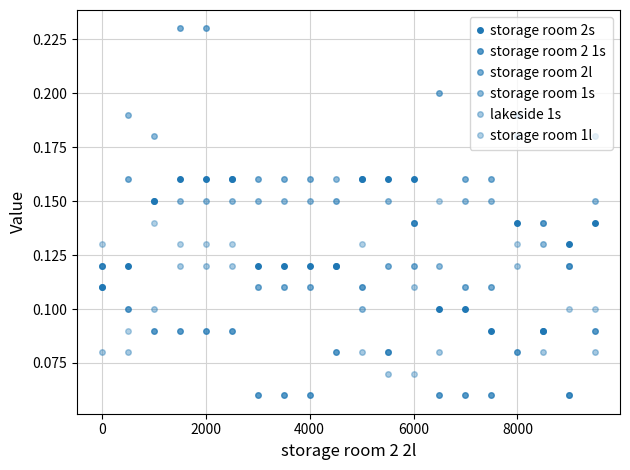

Reading left to right, transcribe all the data shown in this chart.

storage room 2s: 0.1	0.1	0.1	0.2	0.2	0.2	0.1	0.1	0.1	0.1	0.2	0.2	0.2	0.1	0.1	0.1	0.1	0.1	0.1	0.1
storage room 2 1s: 0.1	0.1	0.1	0.1	0.1	0.1	0.1	0.1	0.1	0.1	0.1	0.1	0.1	0.1	0.1	0.1	0.1	0.1	0.1	0.1
storage room 2l: 0.1	0.2	0.1	0.2	0.2	0.2	0.2	0.2	0.2	0.1	0.2	0.1	0.1	0.2	0.2	0.2	0.2	0.1	0.1	0.2
storage room 1s: 0.1	0.2	0.2	0.1	0.1	0.1	0.1	0.1	0.1	0.2	0.1	0.1	0.1	0.1	0.1	0.1	0.2	0.1	0.1	0.1
lakeside 1s: 0.1	0.1	0.1	0.1	0.1	0.1	0.1	0.1	0.1	0.1	0.1	0.1	0.1	0.1	0.1	0.1	0.1	0.1	0.1	0.1
storage room 1l: 0.1	0.1	0.1	0.1	0.1	0.1	0.1	0.1	0.1	0.1	0.1	0.1	0.1	0.1	0.1	0.1	0.1	0.1	0.1	0.1